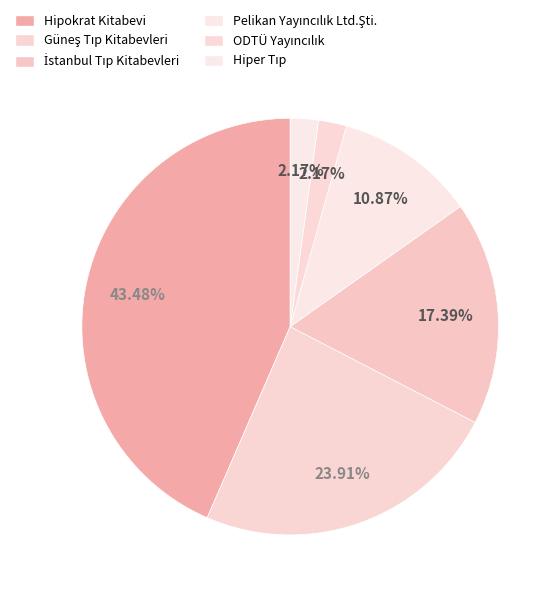

How many slices are in this pie chart?

6